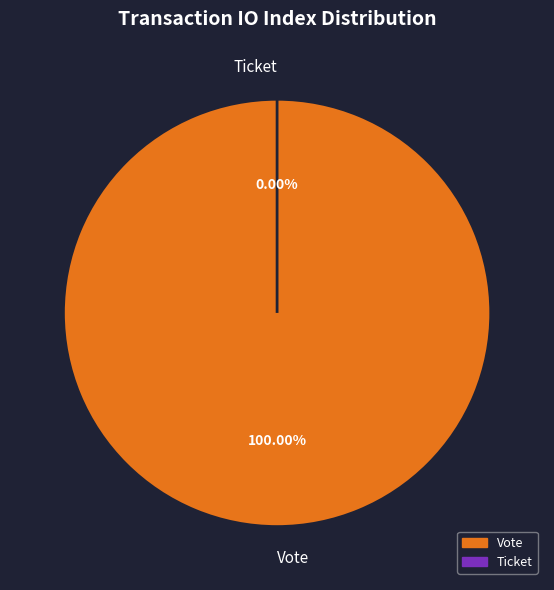

To the nearest percent, what is the difference between the largest and smallest slice percentages?

100%